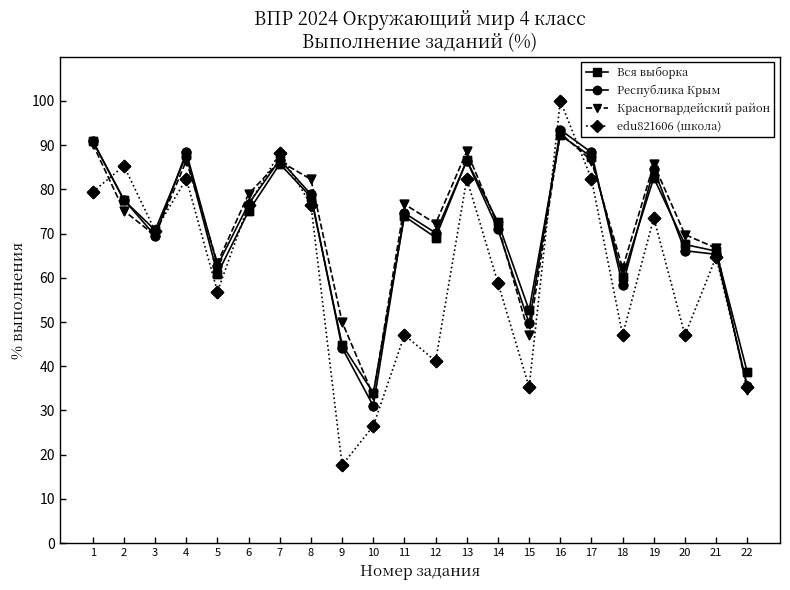

What is the total value across all series at 8?

315.8